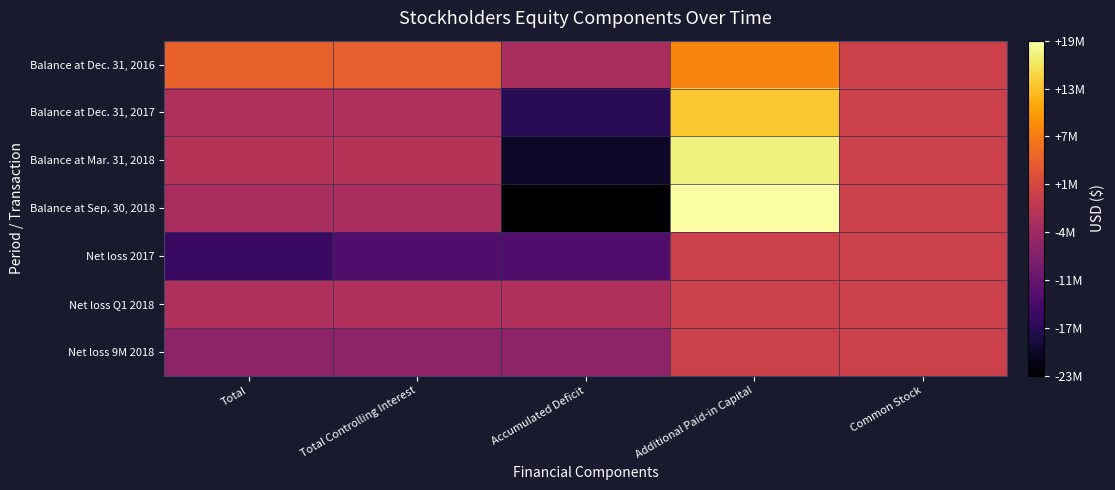

At how many categories does at least one series exceed 6074514?

1